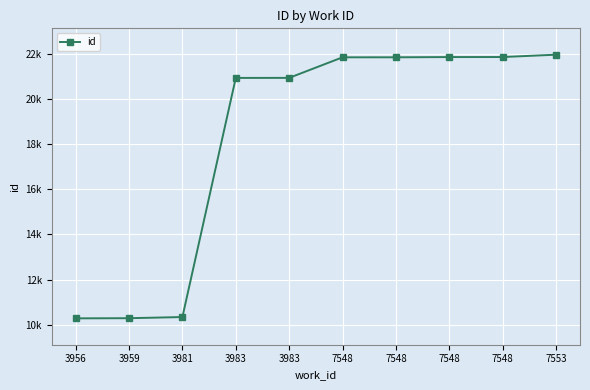

What is the greatest value displayed?

21957